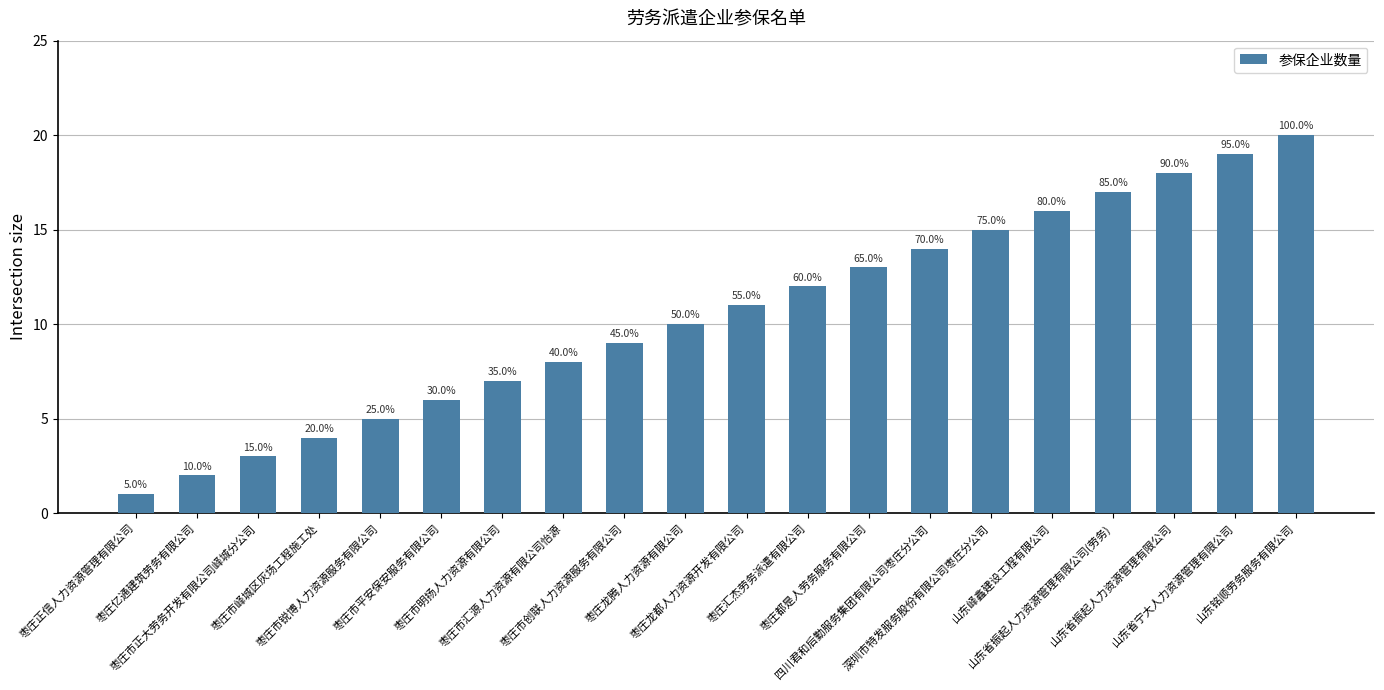

How many bars are there in total?

20